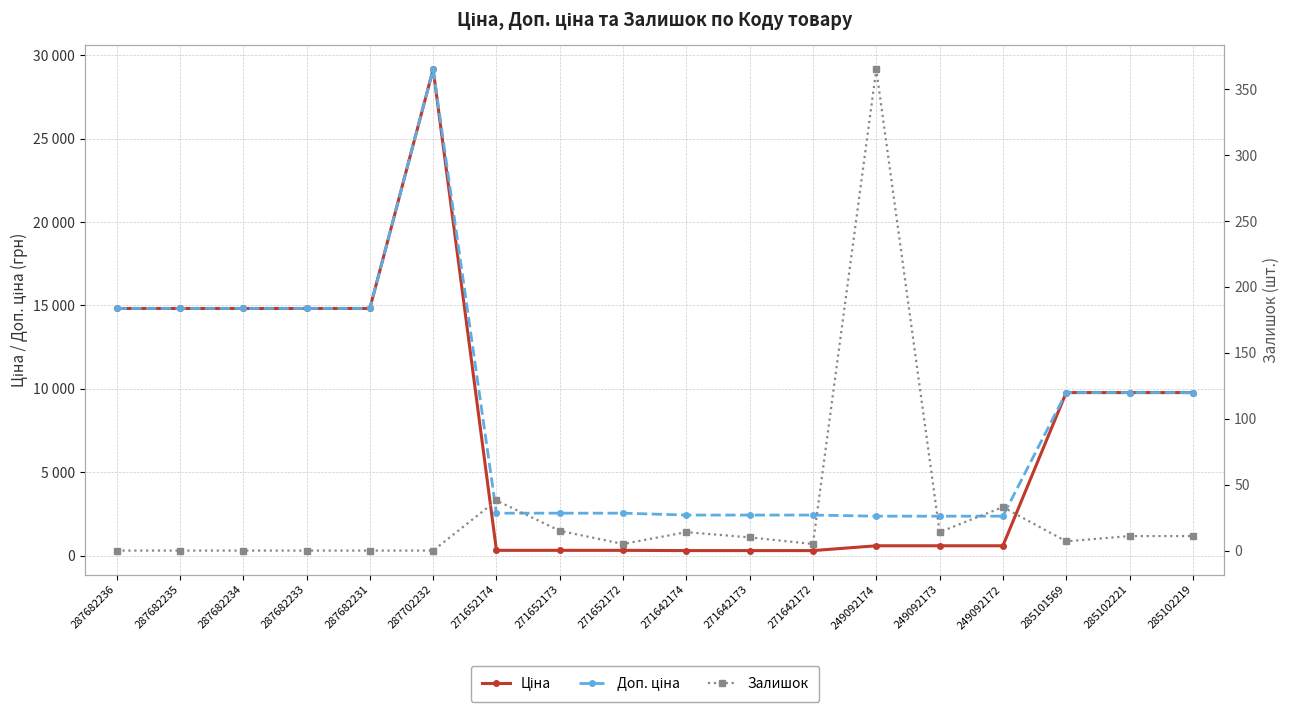

What is the maximum value shown in the chart?

29152.3